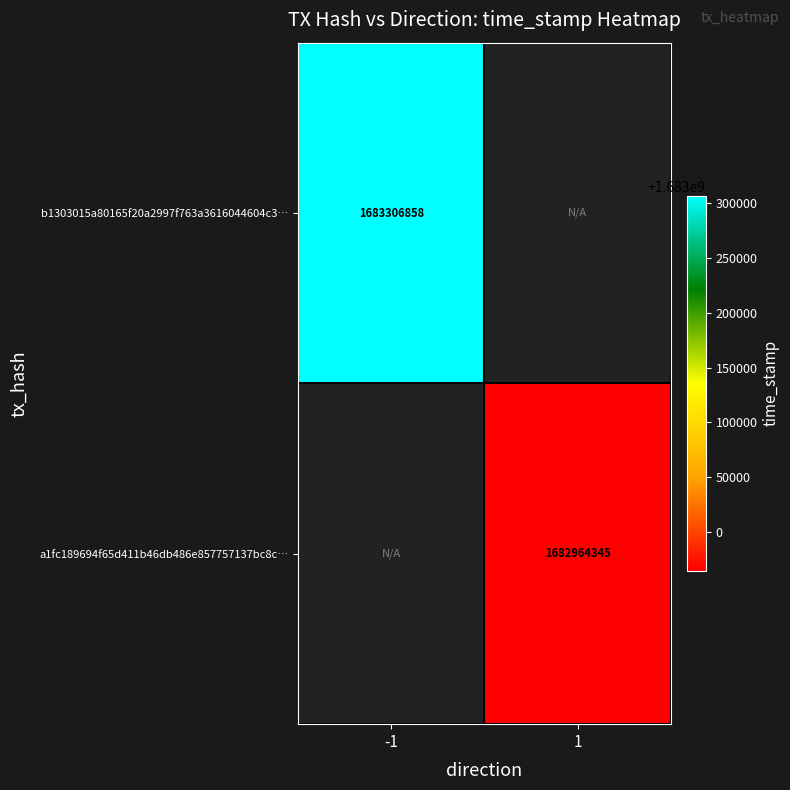

Which label corresponds to the smallest value in the chart?

1